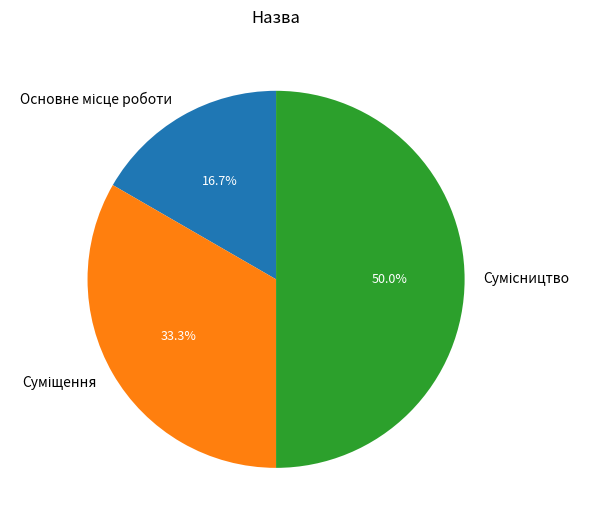

Count the number of slices in the pie.

3